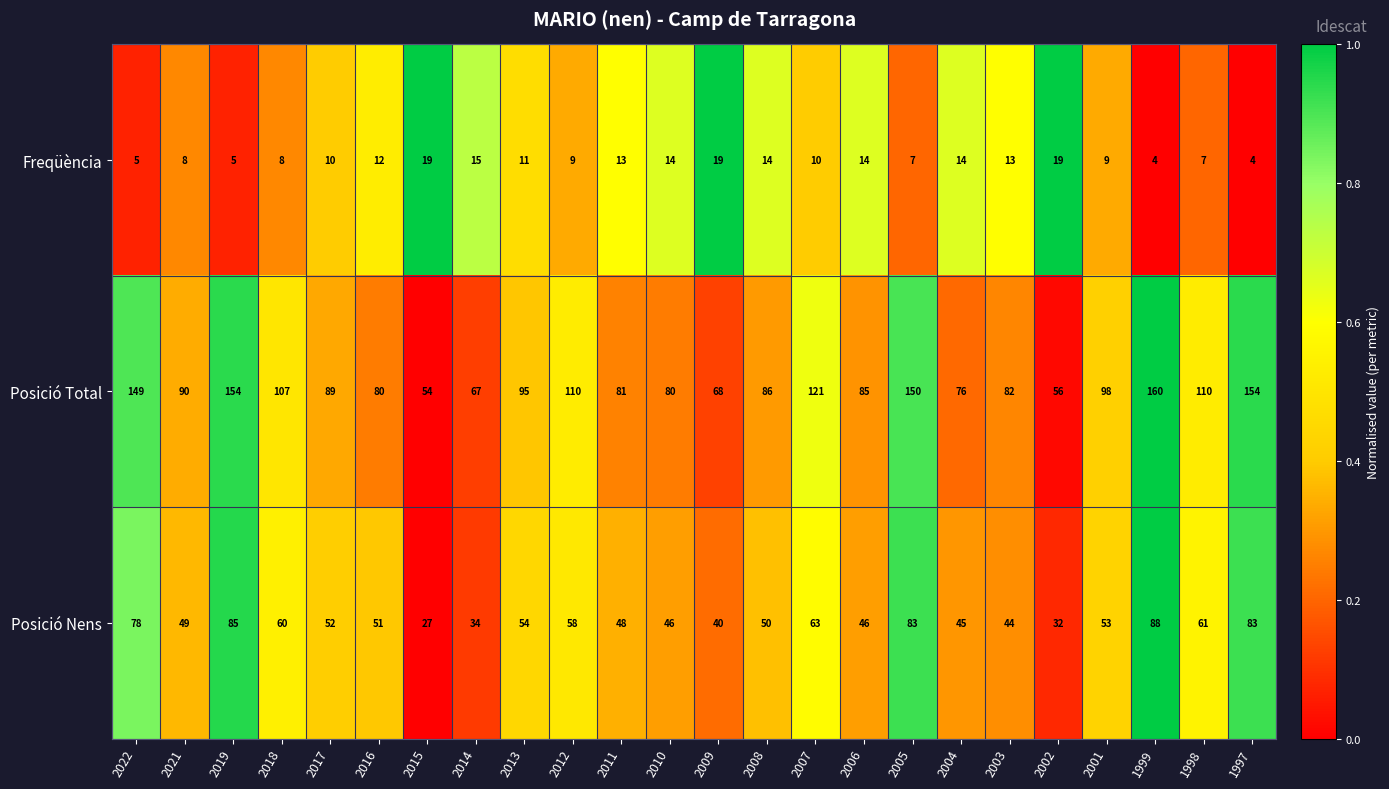

Which category has the highest value across all series?

1999